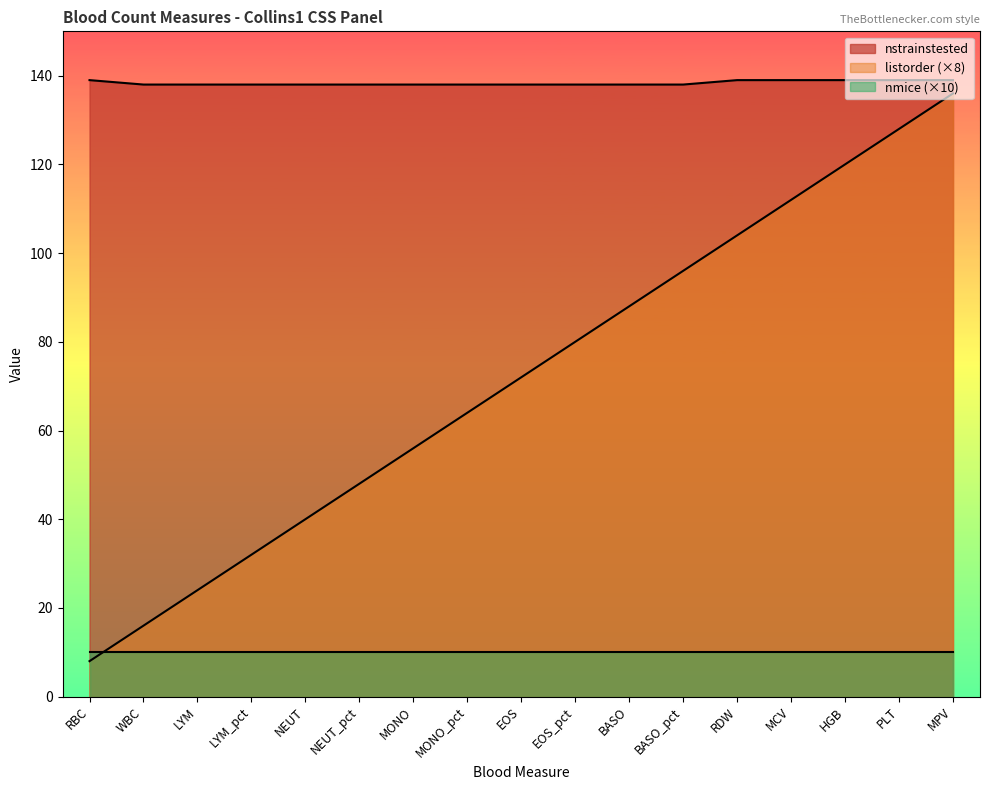

What position from the left is NEUT_pct?

6